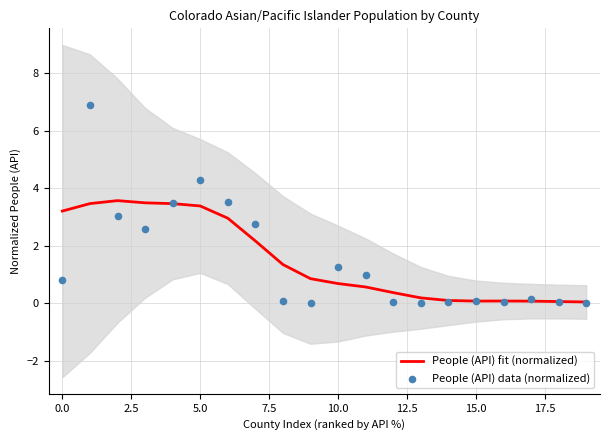

Which series contains the highest Y value?

People (API) data (normalized)